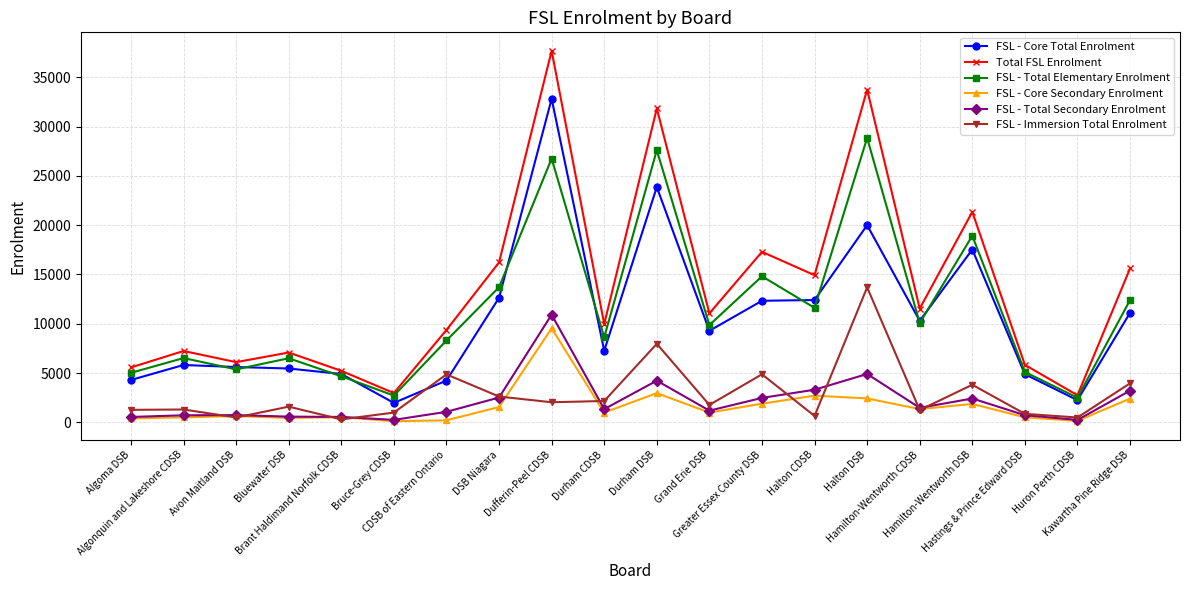

Where does the Total FSL Enrolment series first go above 11051?

DSB Niagara